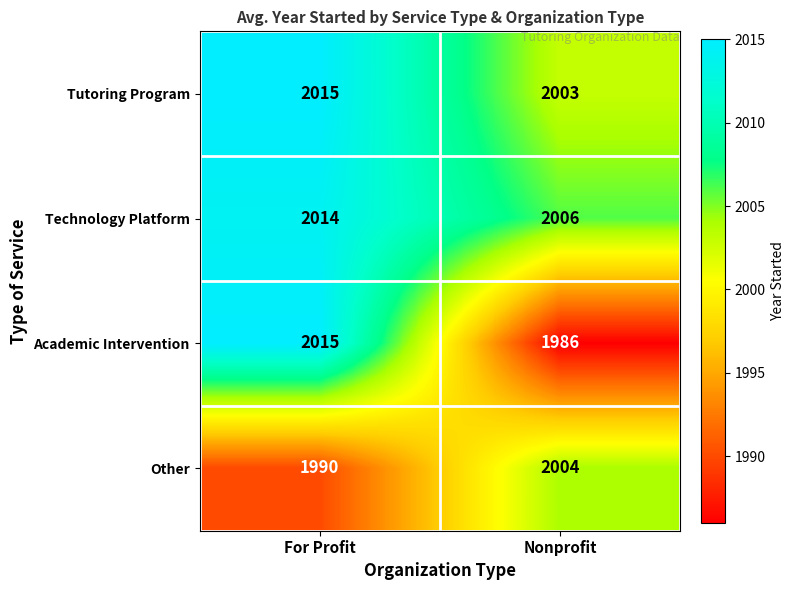

Which series has the largest range (max minus min)?

Academic Intervention